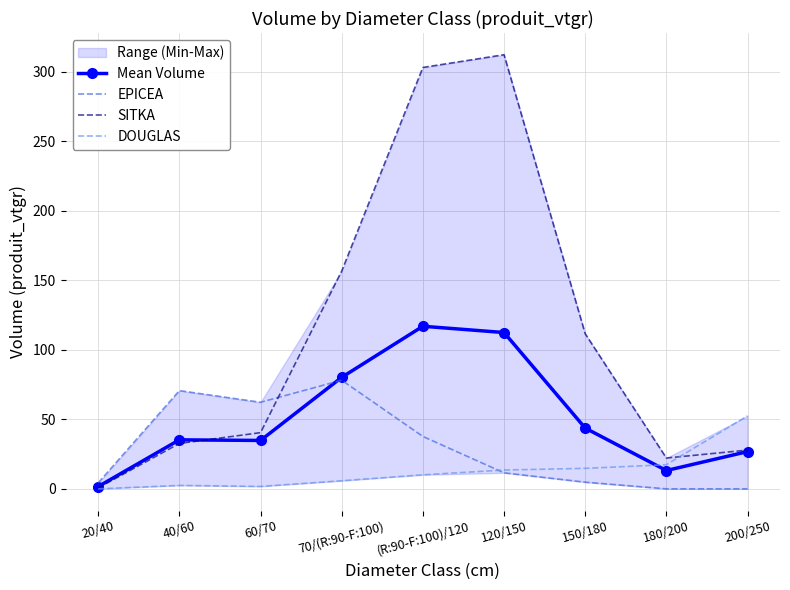

What is the label of the 2nd point from the left?

40/60